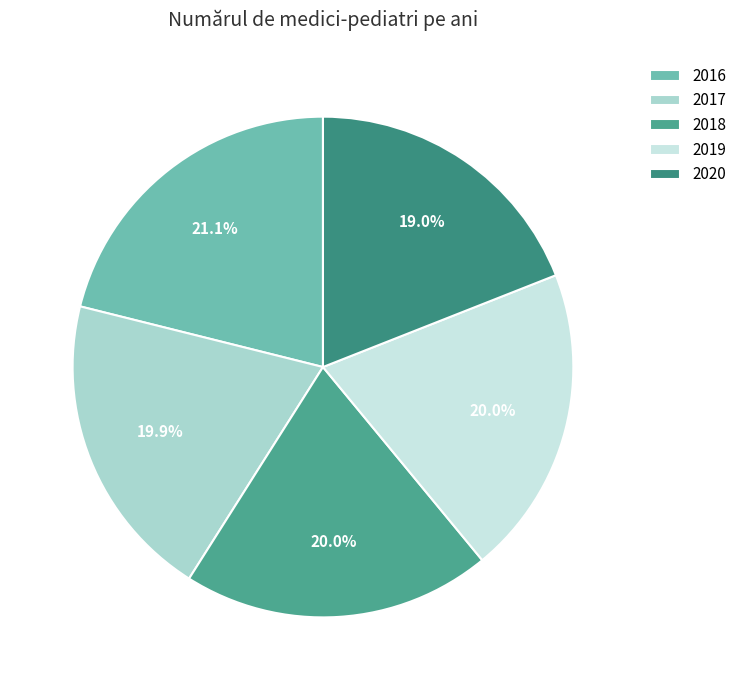

Is there a majority slice in this chart?

No